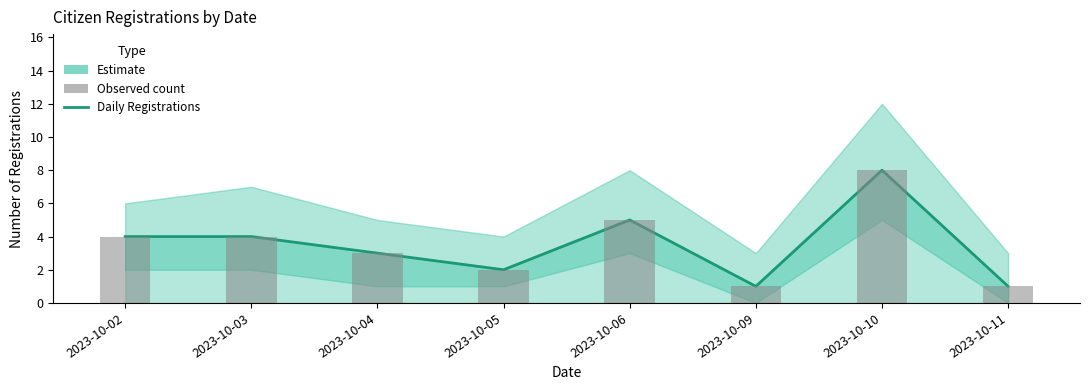

Reading right to left, transcribe all the data shown in this chart.

2023-10-11=1	2023-10-10=8	2023-10-09=1	2023-10-06=5	2023-10-05=2	2023-10-04=3	2023-10-03=4	2023-10-02=4